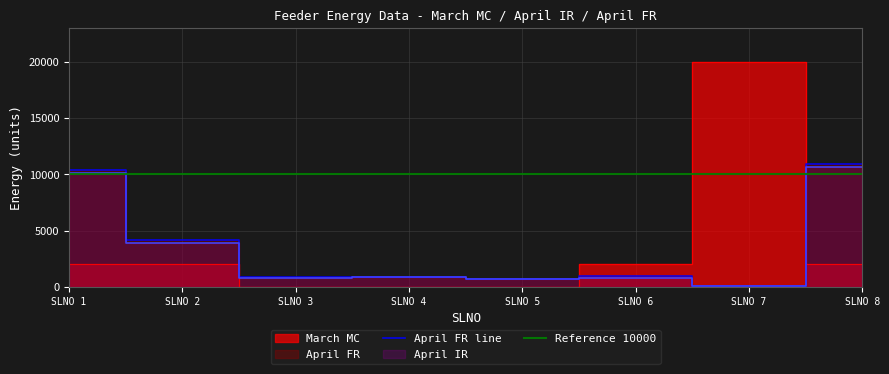

Which category has the lowest value in the April FR line series?

SLNO 7